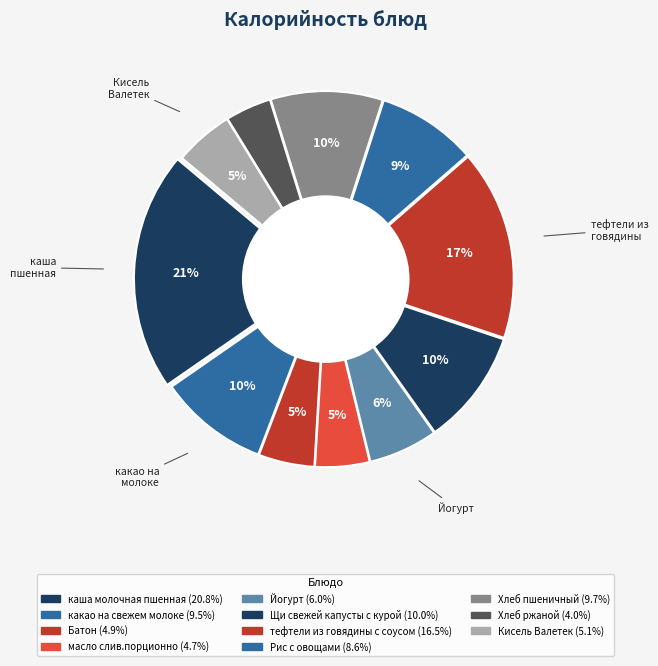

Which slice is the smallest?

Хлеб ржаной